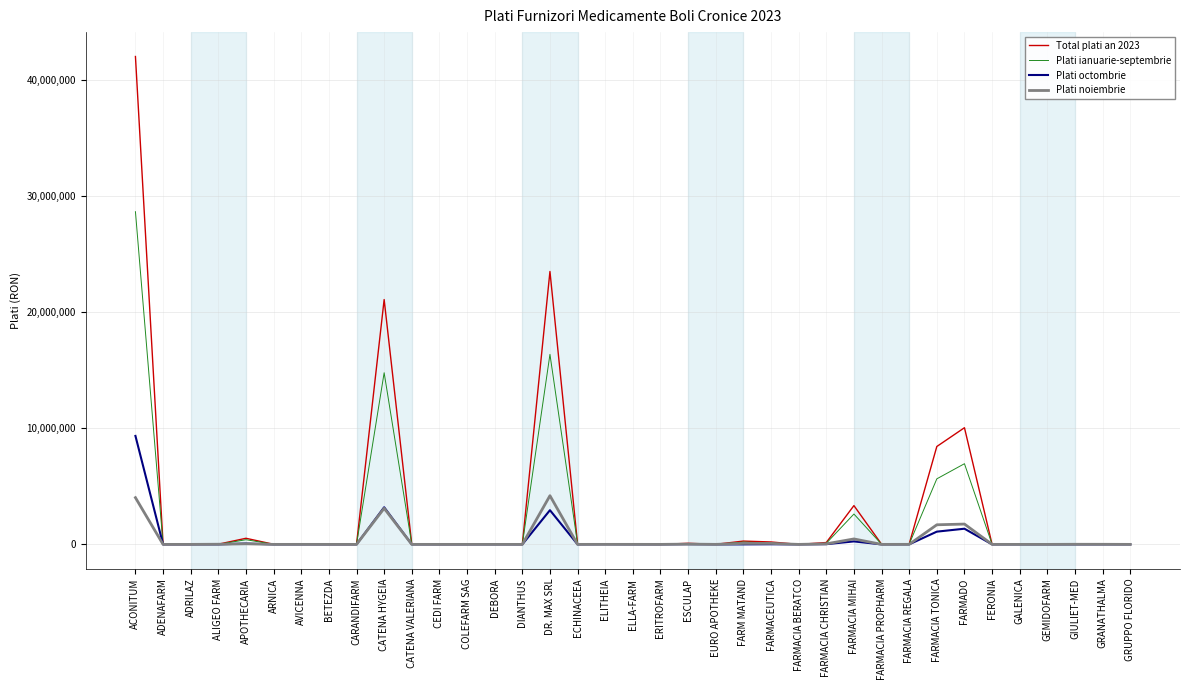

How many values in the Total plati an 2023 series exceed 14829?

19